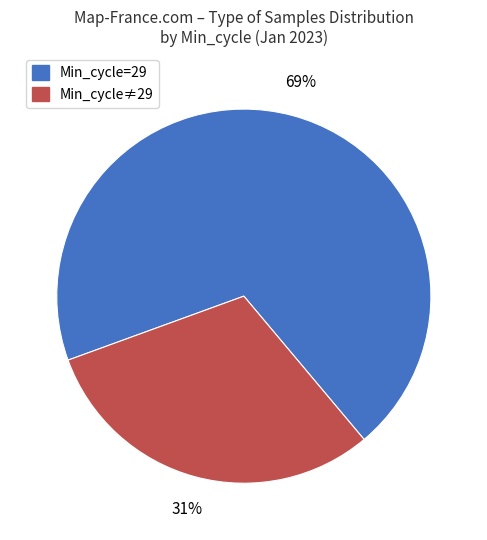

Does any single category account for the majority?

Yes